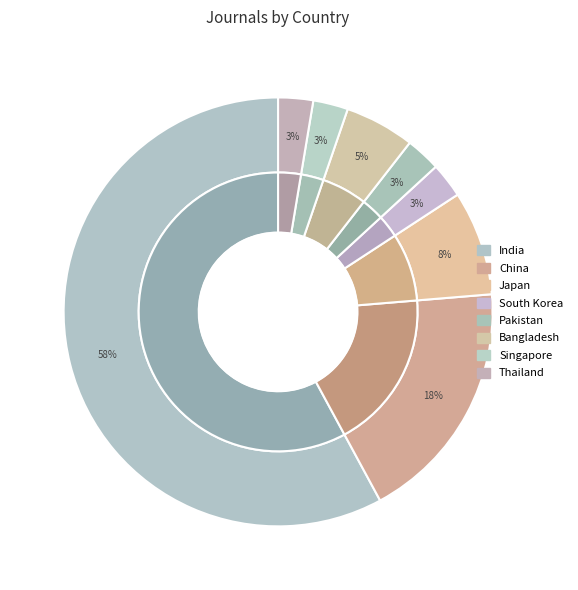

What portion of the pie excludes China?

81.6%